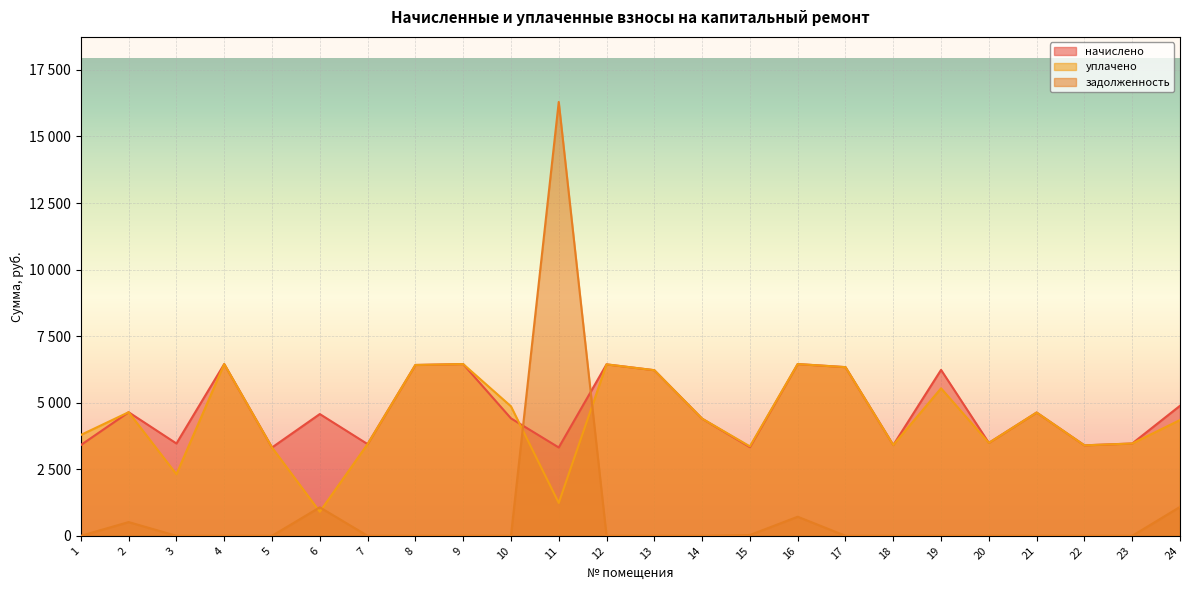

What is the difference between the уплачено values at 18 and 21?

1221.1